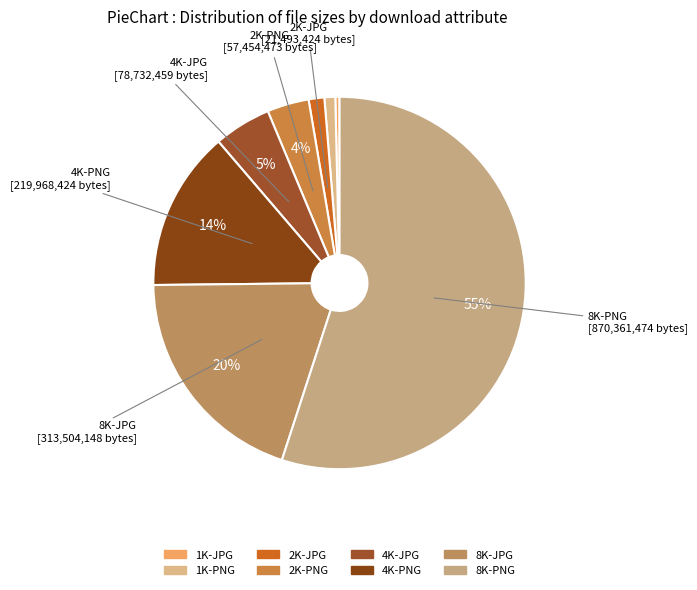

Approximately how many times larger is the value at 4K-PNG compared to 8K-JPG?

0.7